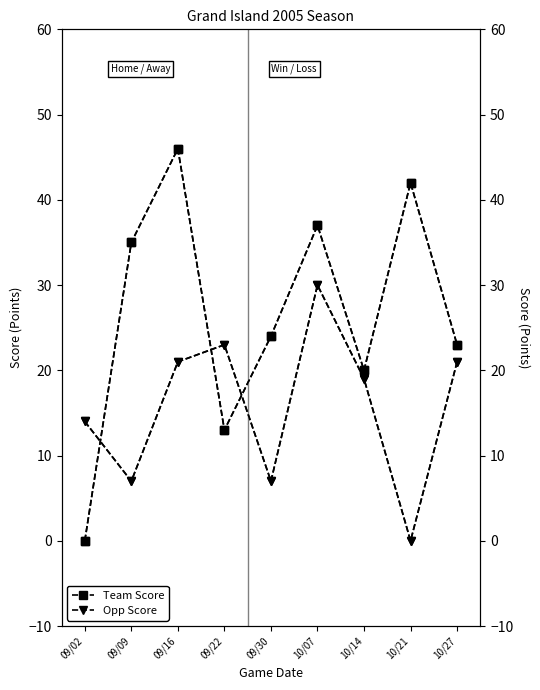

Reading right to left, list all the values displayed in this chart.

Team Score: 23	42	20	37	24	13	46	35	0
Opp Score: 21	0	19	30	7	23	21	7	14